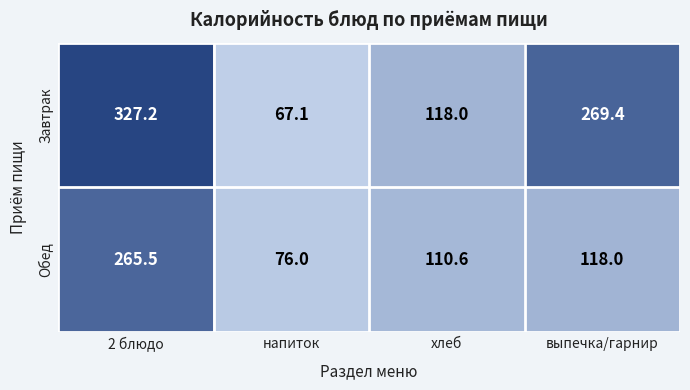

At how many categories does at least one series exceed 177?

2